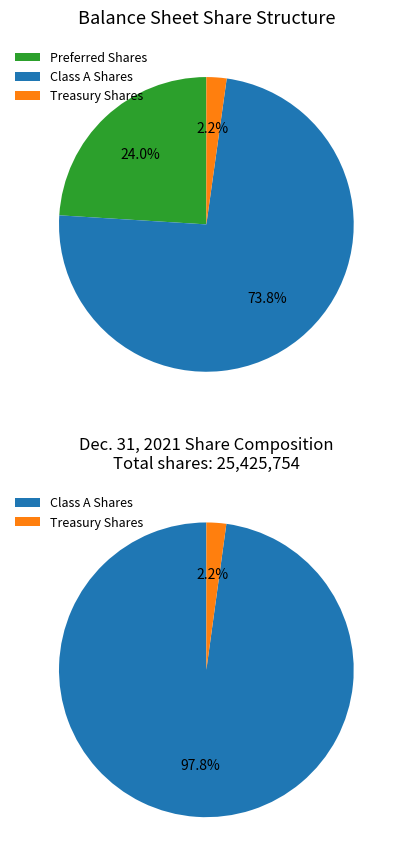

To the nearest percent, what is the average slice percentage?

33%